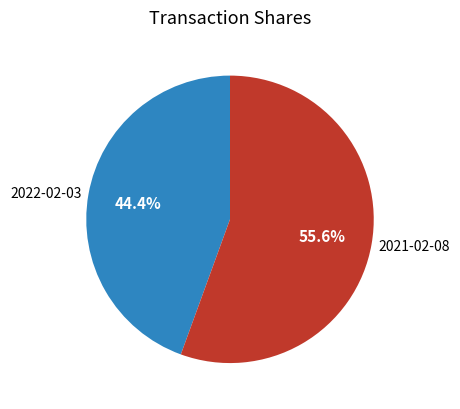

Which slice represents more than half of the pie?

2021-02-08